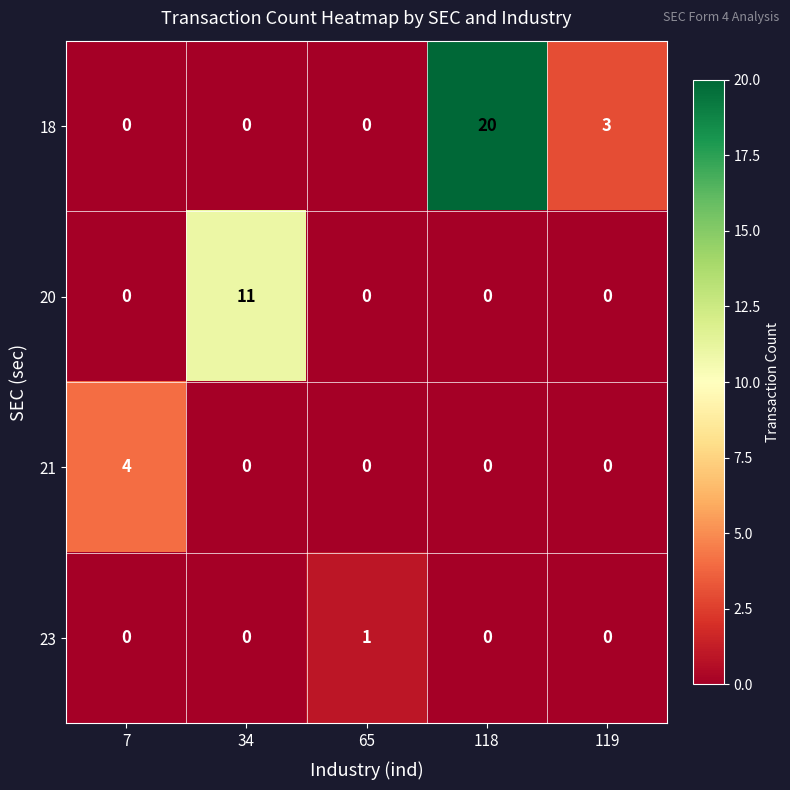

At how many categories does at least one series exceed 13?

1